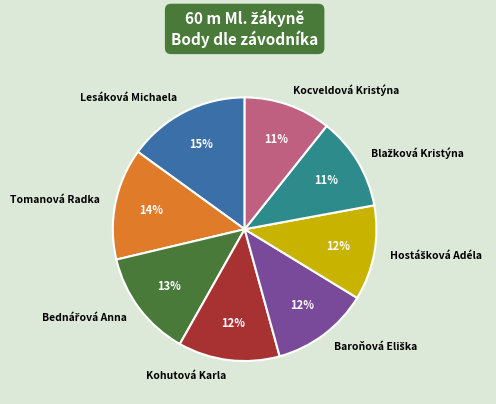

Which slice is the largest?

Lesáková Michaela